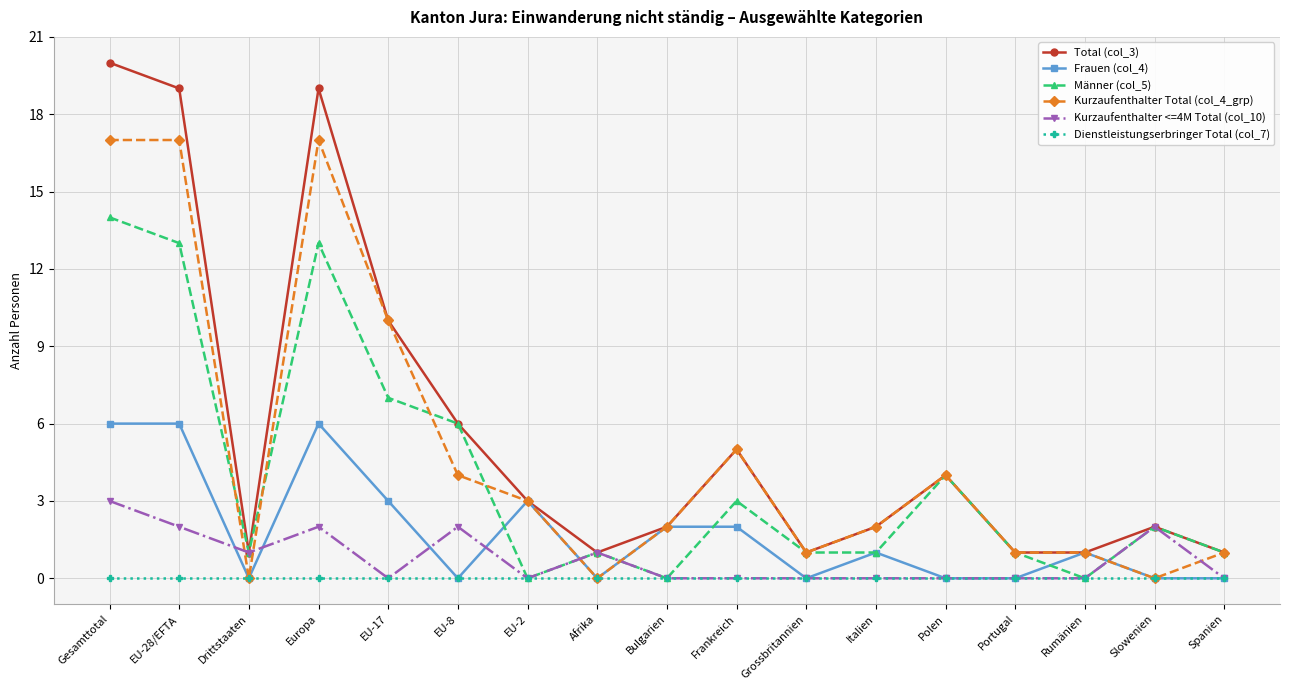

What is the maximum value shown in the chart?

20